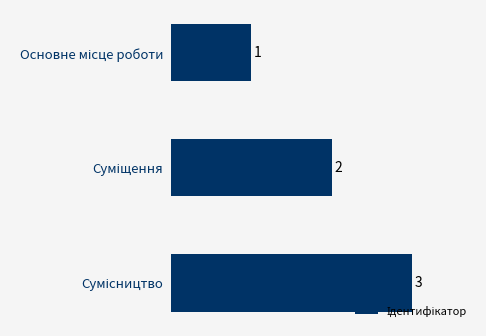

What is the value of the 3rd bar from the top?

3